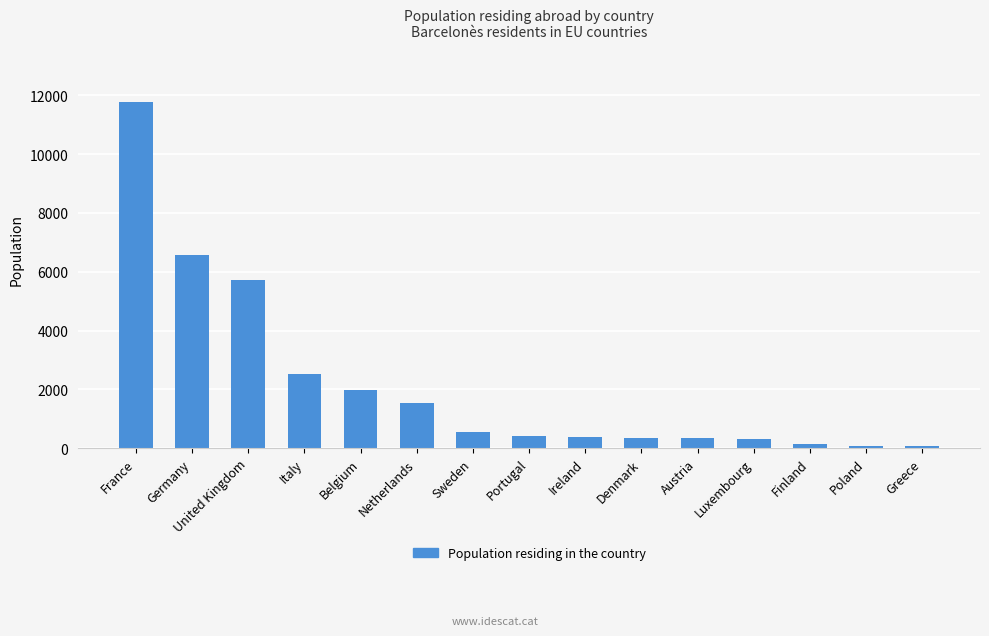

At which label is the value closest to 5926?

United Kingdom